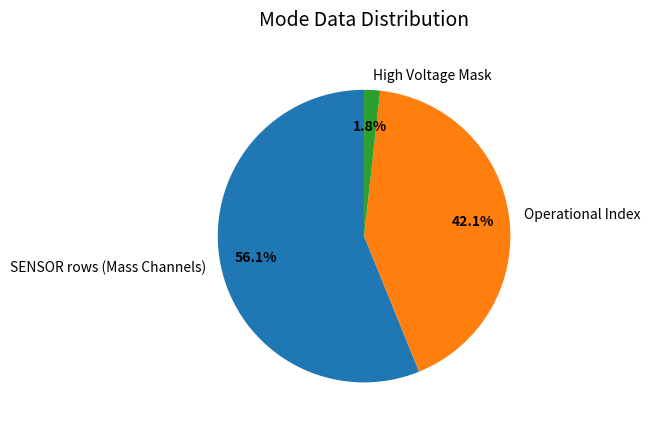

How many segments does this pie chart have?

3